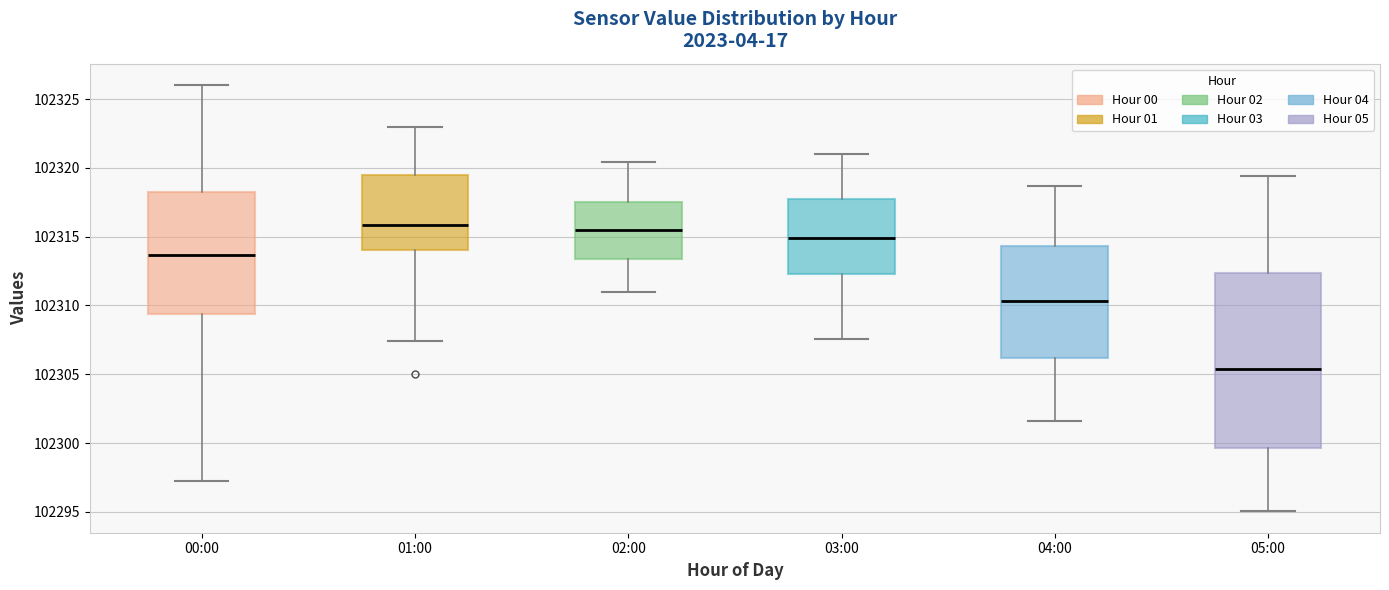

Comparing the boxes themselves (not the whiskers), which one is the tallest?

05:00